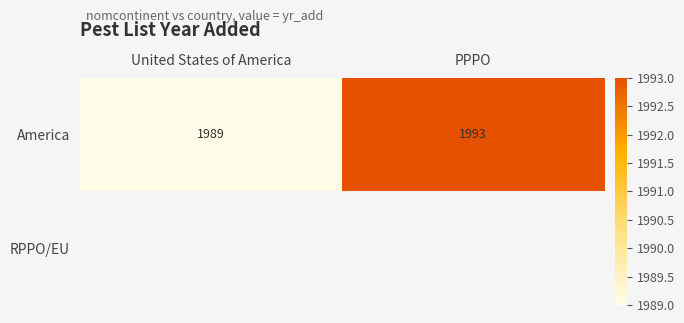

The America series shows 2668.7 at PPPO. True or false?

False